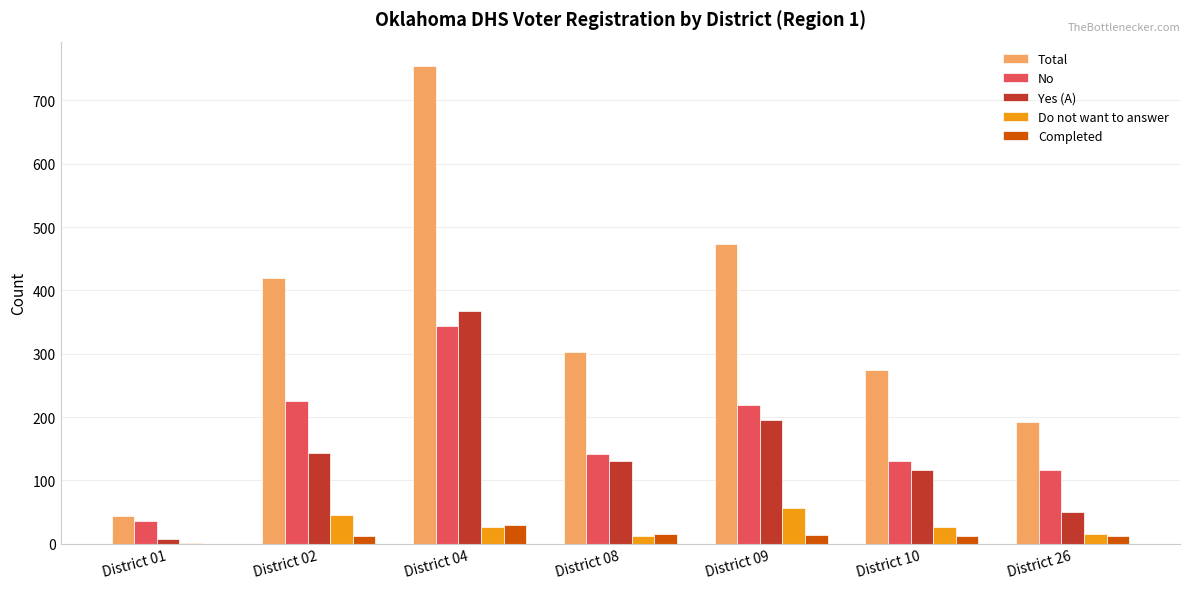

The value of Completed at District 01 is 0. True or false?

True